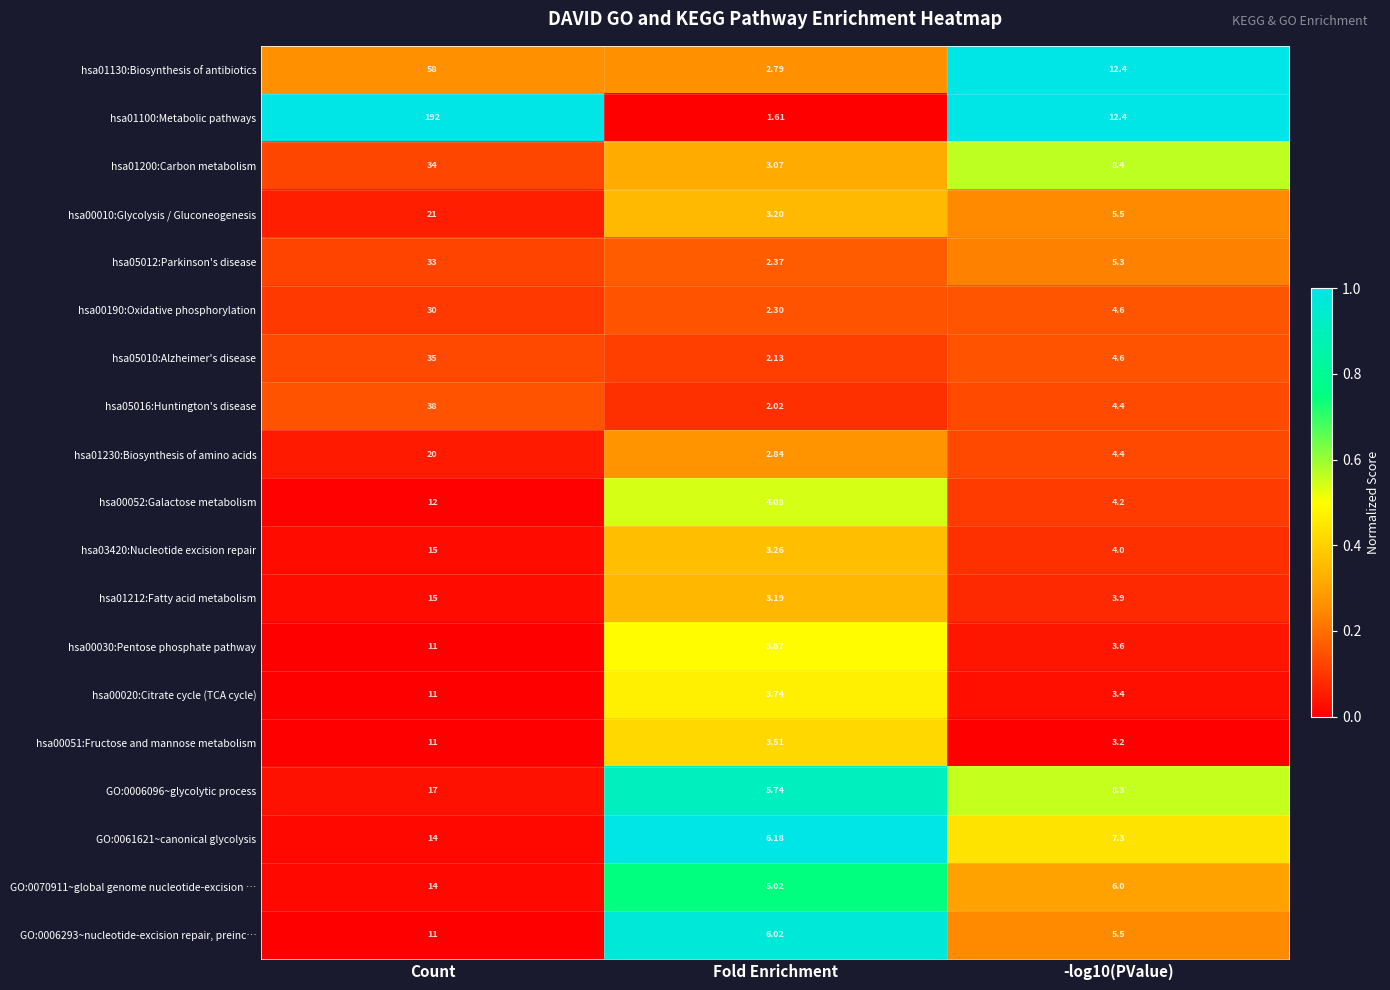

Which category has the highest value across all series?

Count